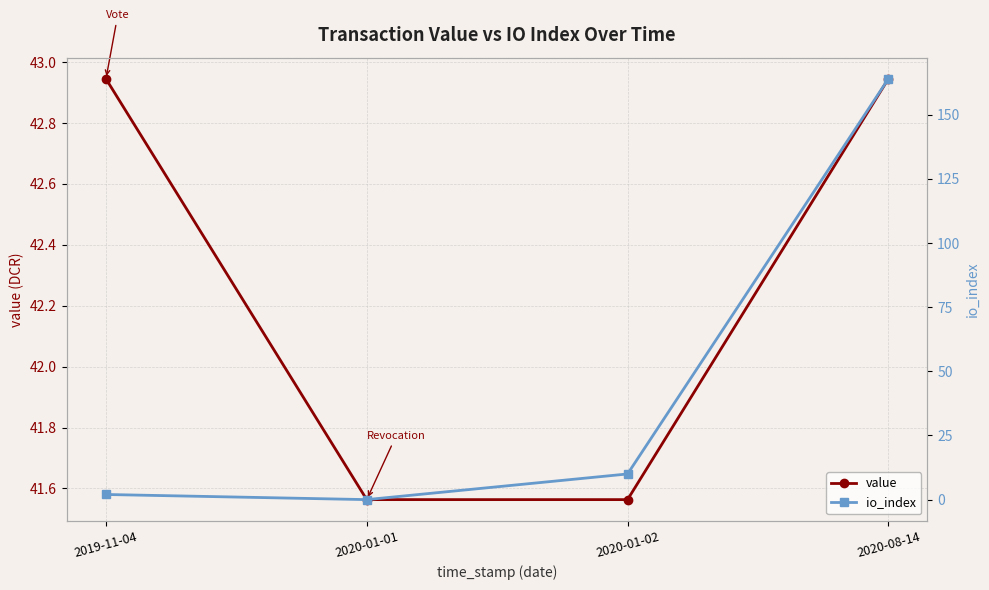

How many data points in io_index are less than 10?

2